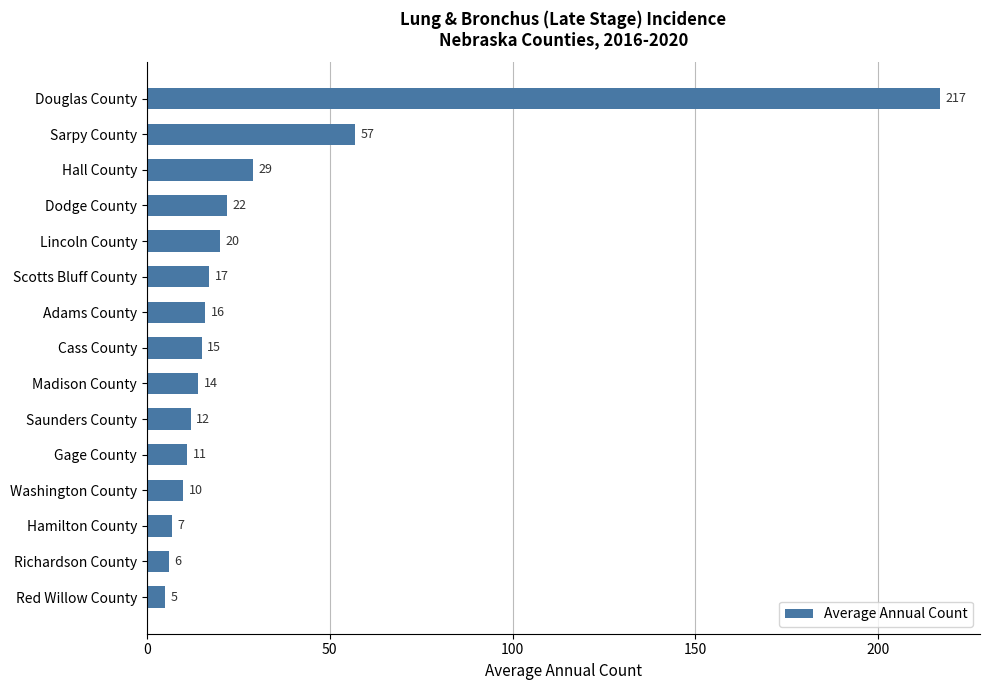

Reading top to bottom, extract all data points from this chart.

Douglas County=217	Sarpy County=57	Hall County=29	Dodge County=22	Lincoln County=20	Scotts Bluff County=17	Adams County=16	Cass County=15	Madison County=14	Saunders County=12	Gage County=11	Washington County=10	Hamilton County=7	Richardson County=6	Red Willow County=5